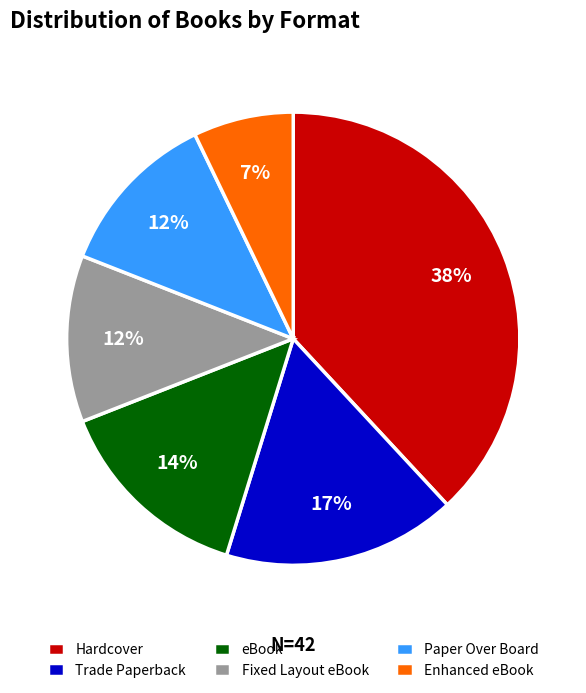

Is the sum of Paper Over Board and Fixed Layout eBook greater than half?

No